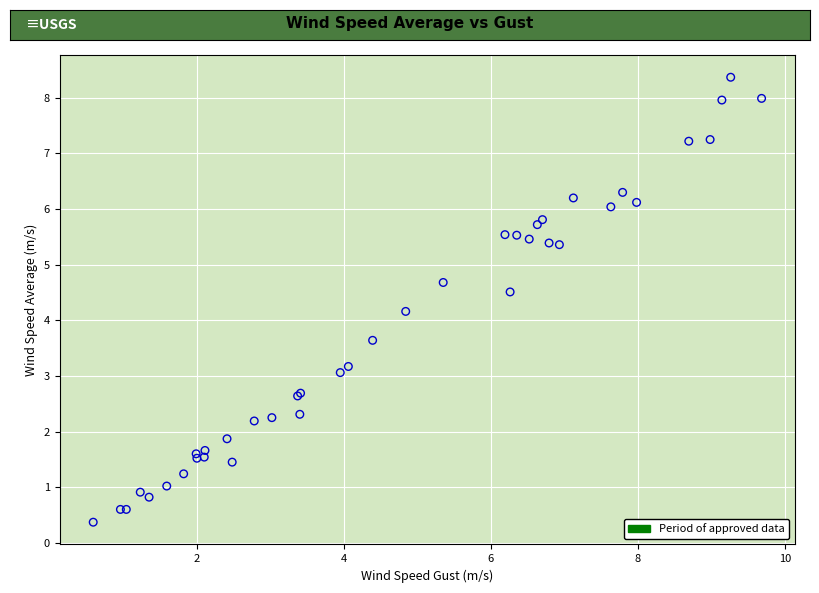

What Y value in the scatter plot is closest to 4?

4.2